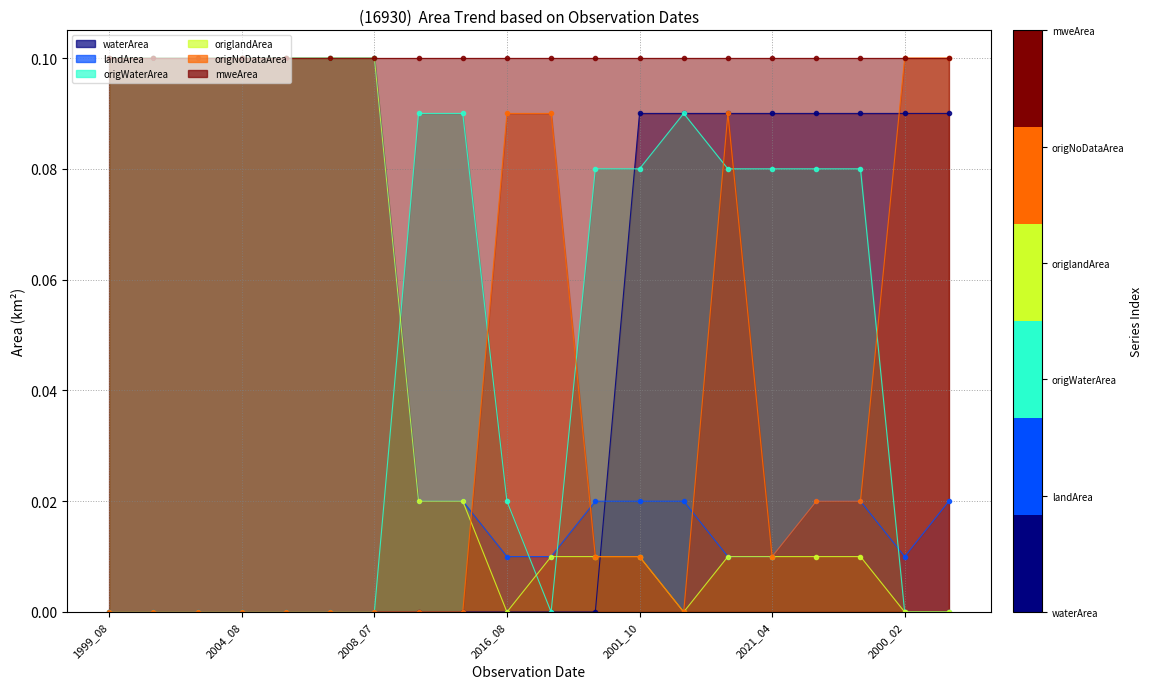

Between 2008_07 and 2016_07, which is larger?

2008_07